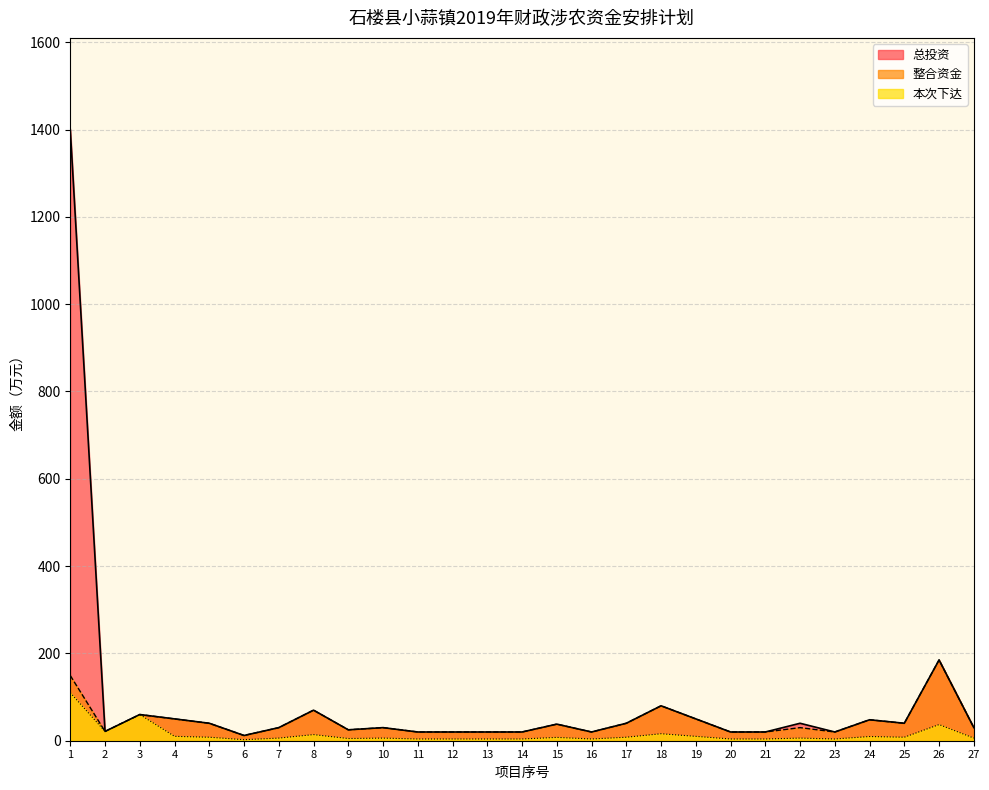

At which category does the chart reach its peak across all series?

1